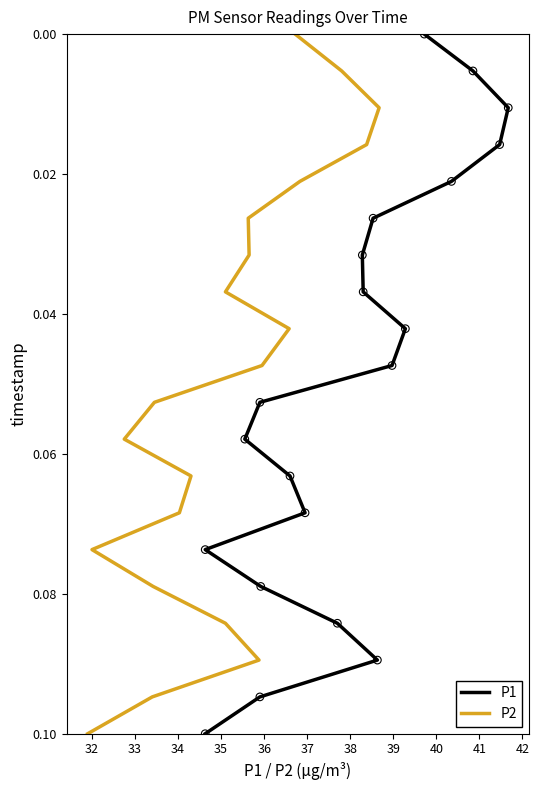

What is the total value across all series at 42?

0.1